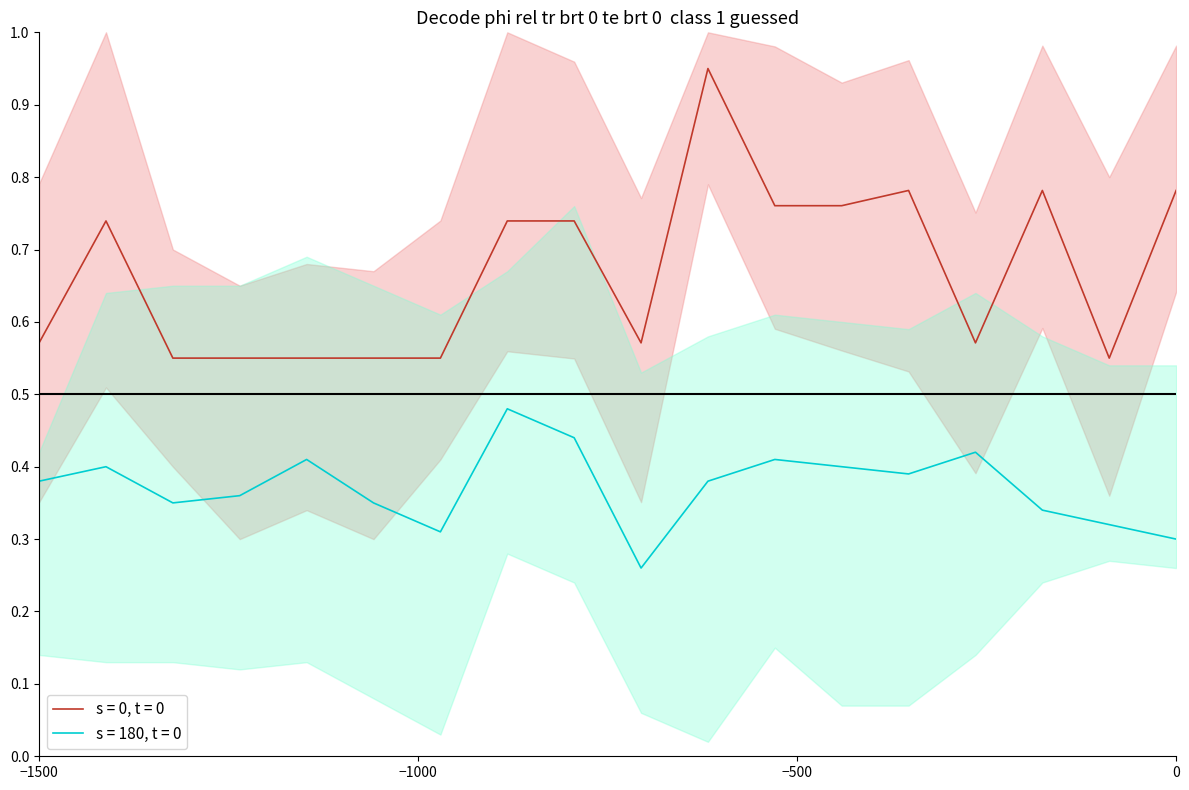

The value at 6 is 0.6. True or false?

True